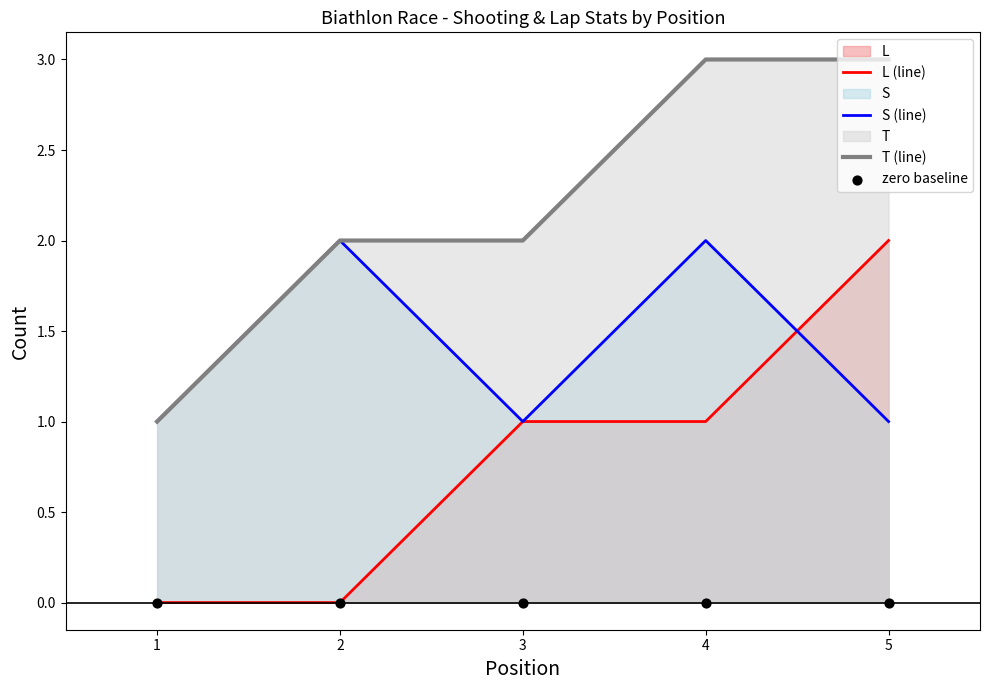

Which series reaches the maximum Y coordinate?

T (line)